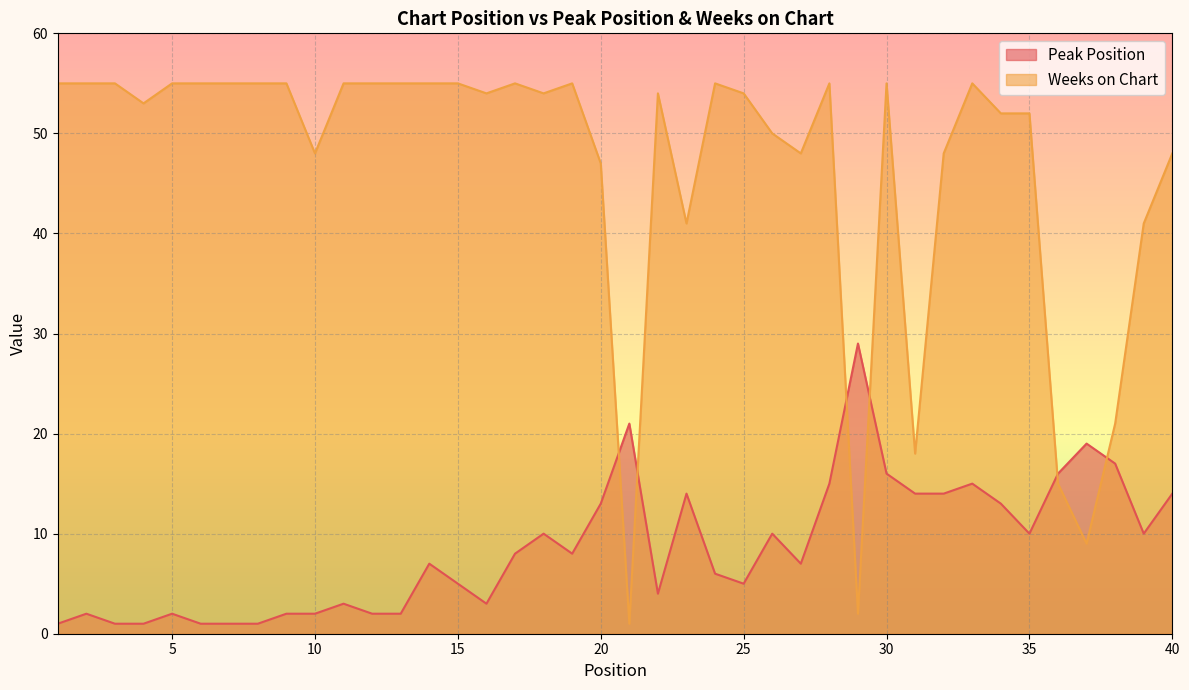

Is it true that Peak Position equals 1 at 25?

False